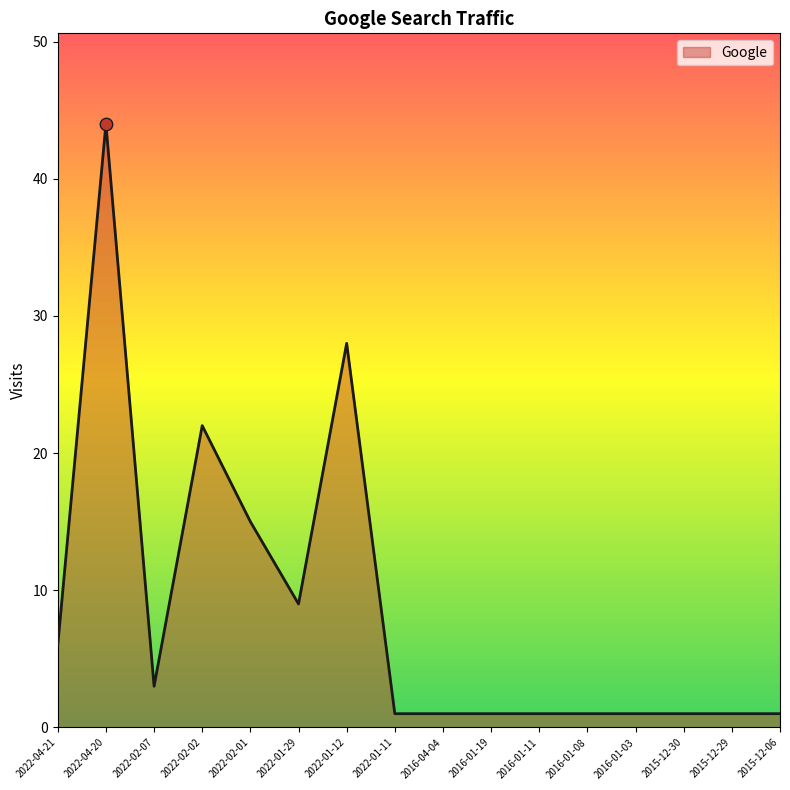

What is the ratio of the value at 2022-04-20 to the value at 2022-02-07?

14.7